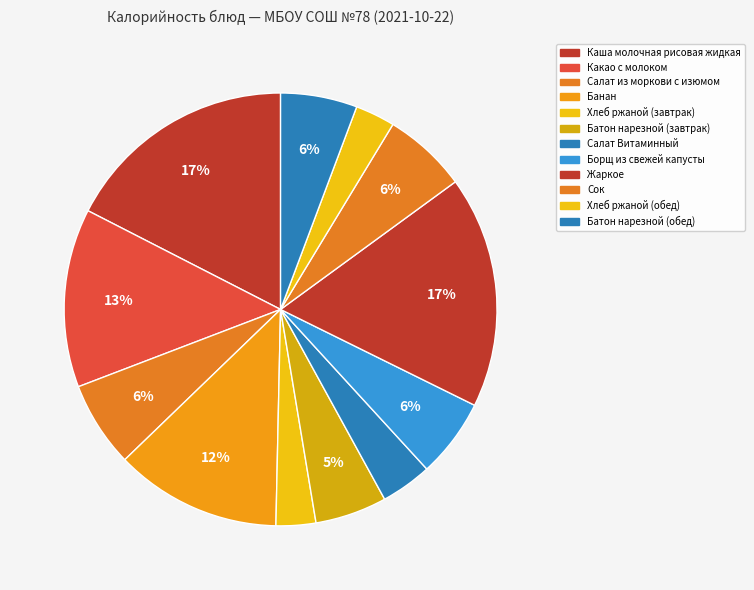

How many slices are in this pie chart?

12